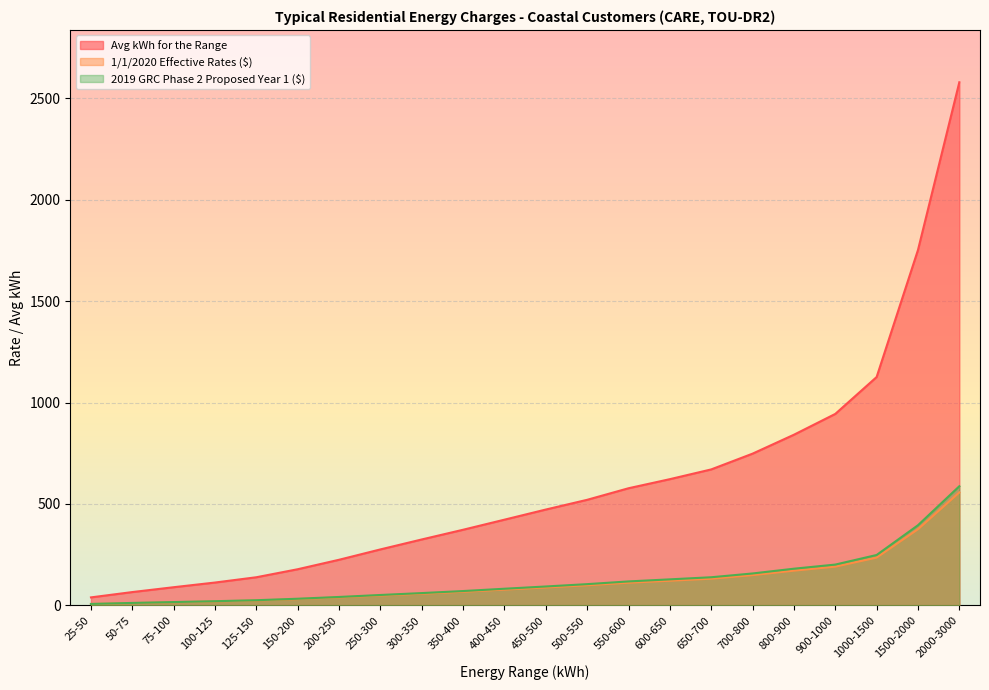

What is the total value across all series at 350-400?

511.1